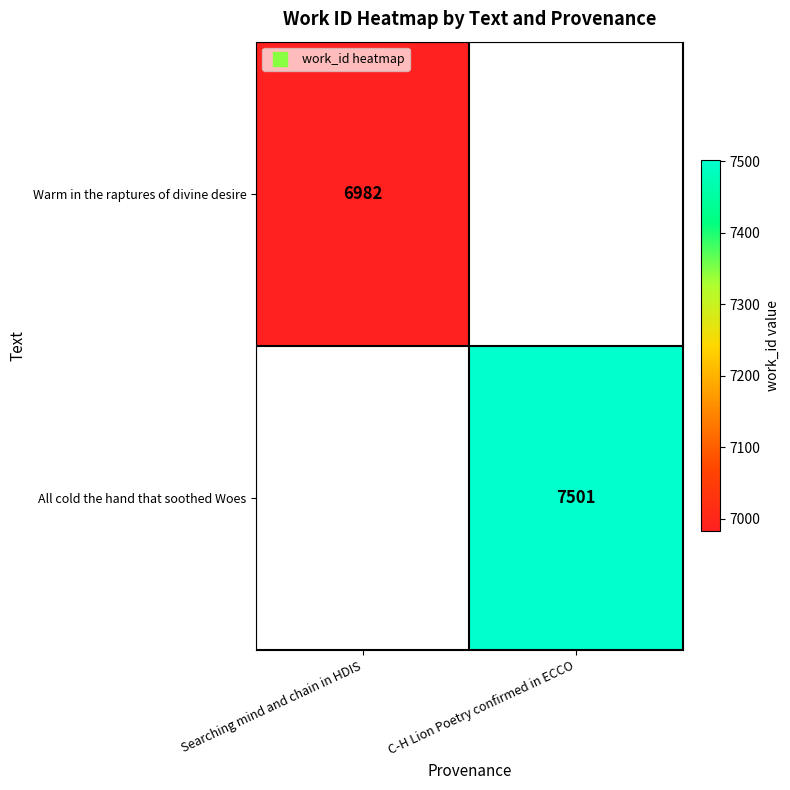

What is the maximum value shown in the chart?

7501.0